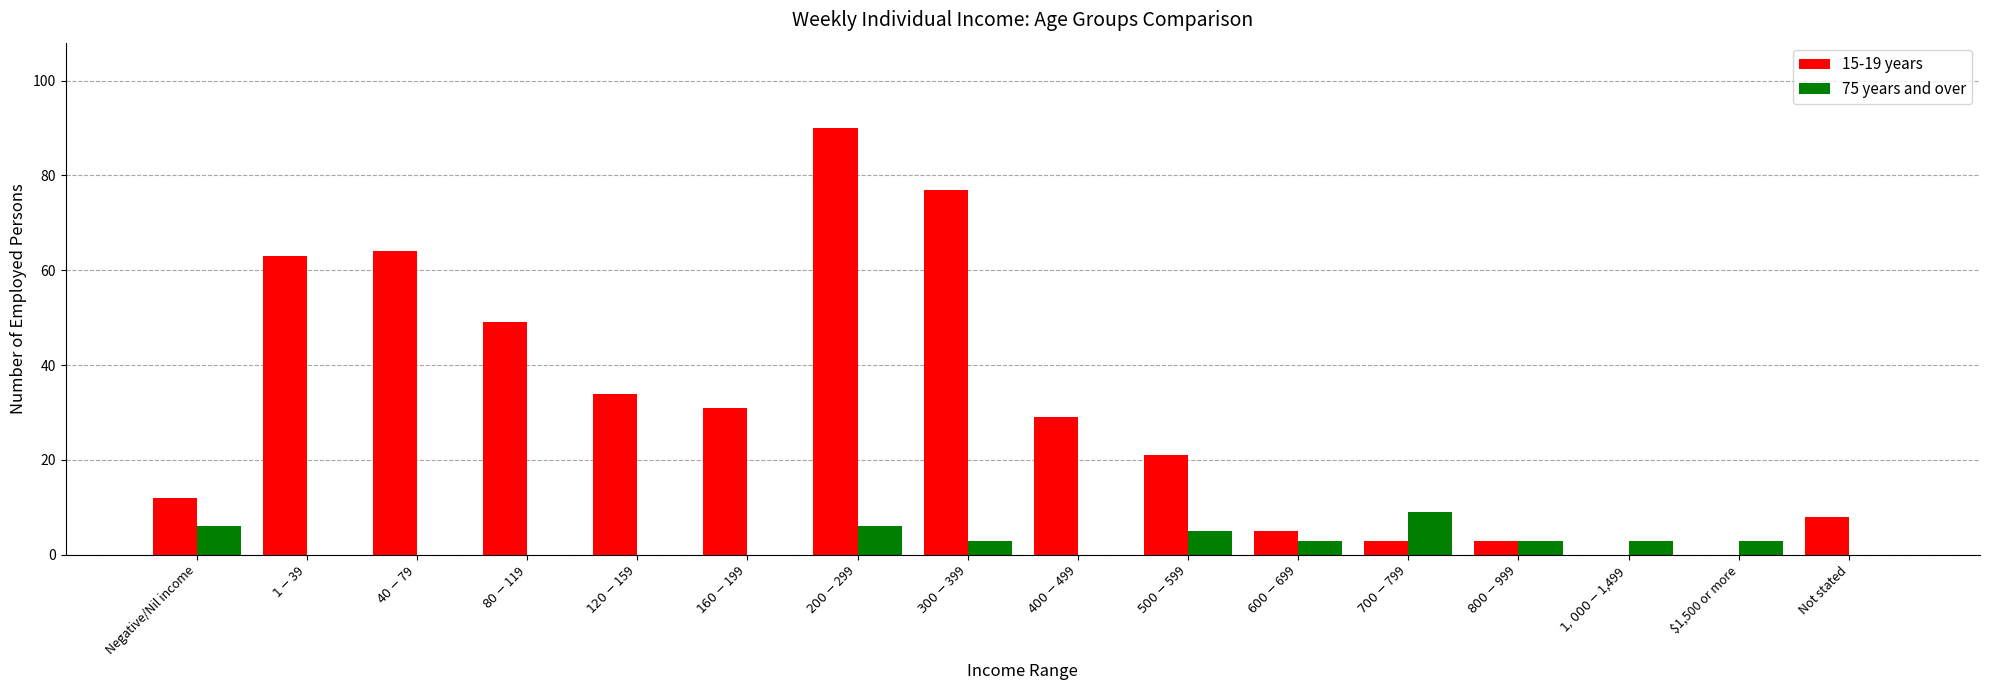

How many distinct data groups are displayed?

2